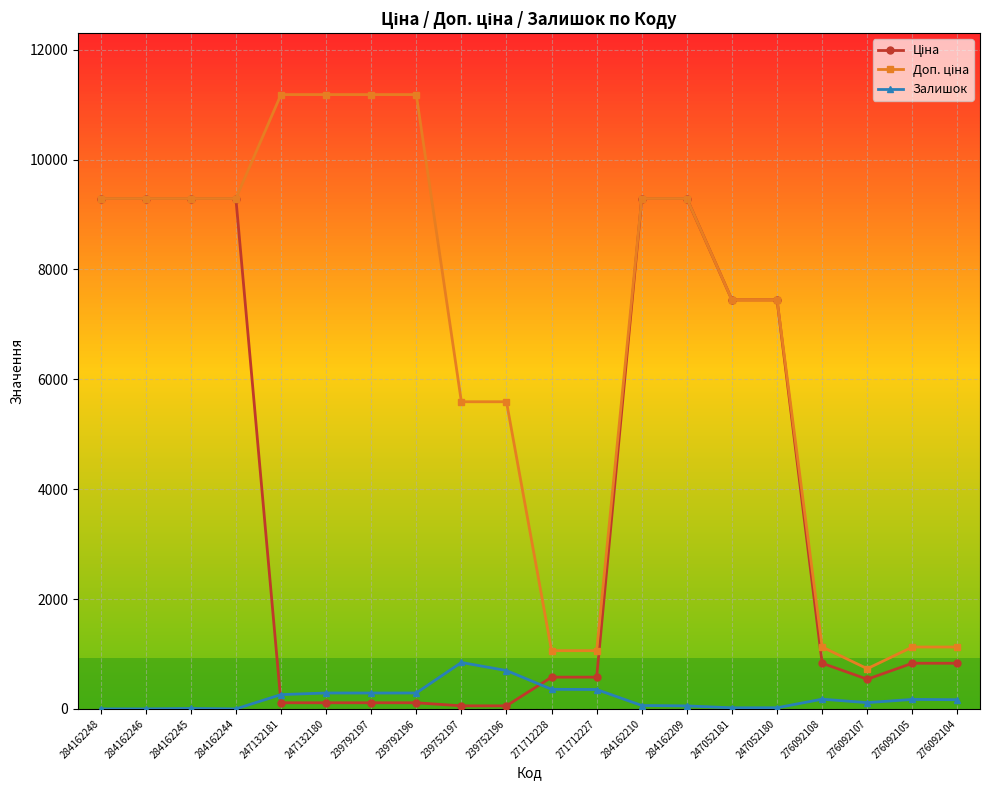

At how many categories does at least one series exceed 4563?

14